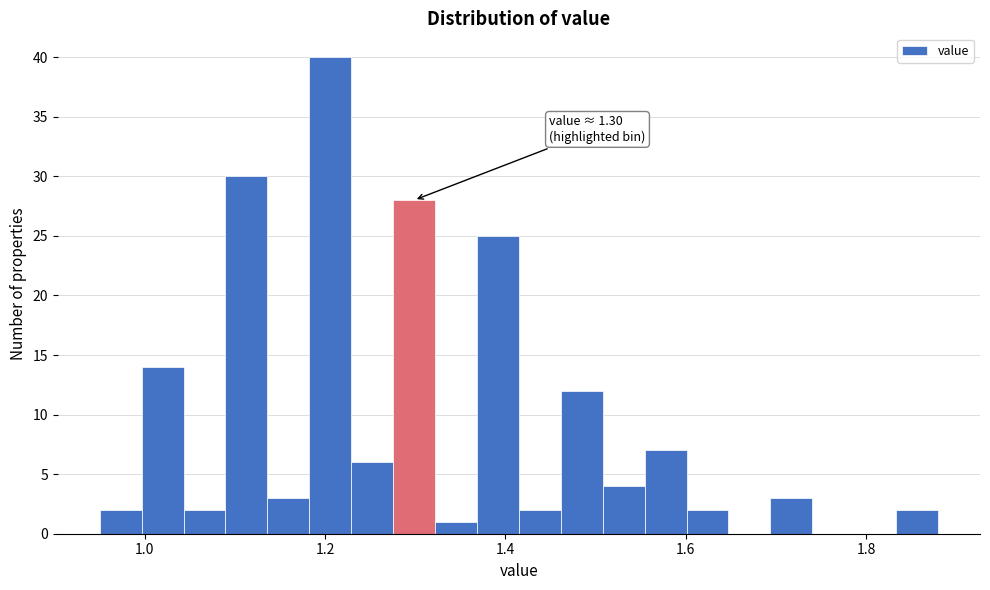

Read against the x-axis, roughly where is the centre of the tallest bar?

1.20